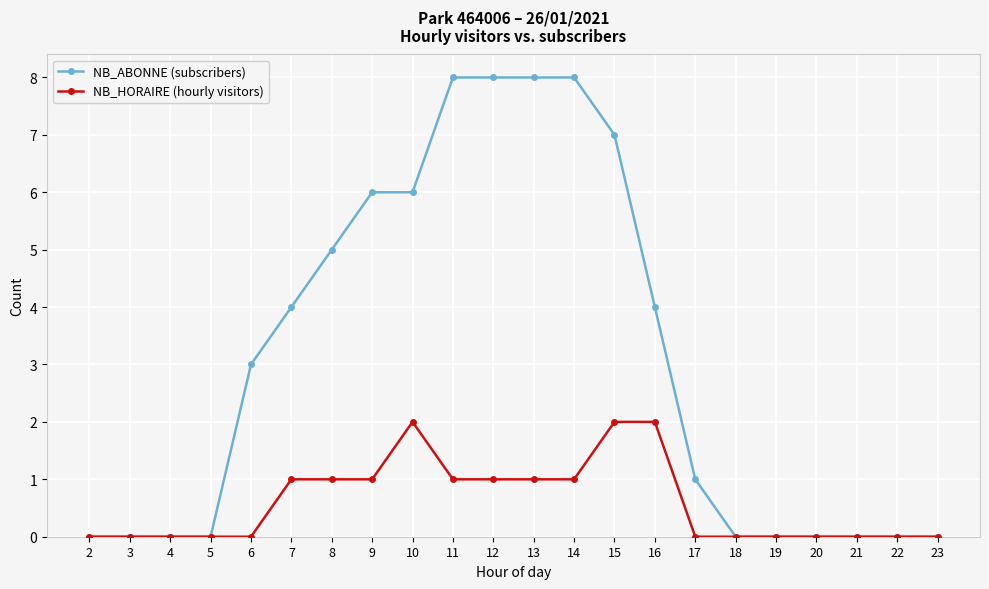

What is the greatest value displayed?

8